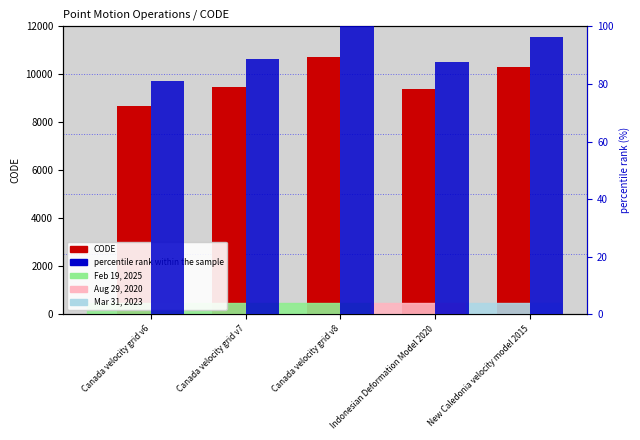

At how many categories does at least one series exceed 10056?

2